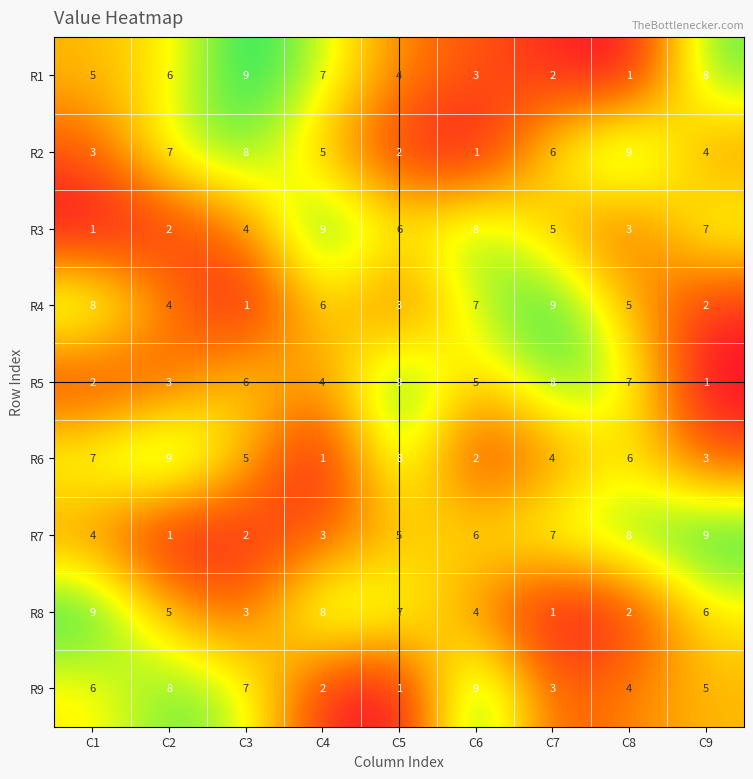

Which series changed the most between C3 and C7?

R4